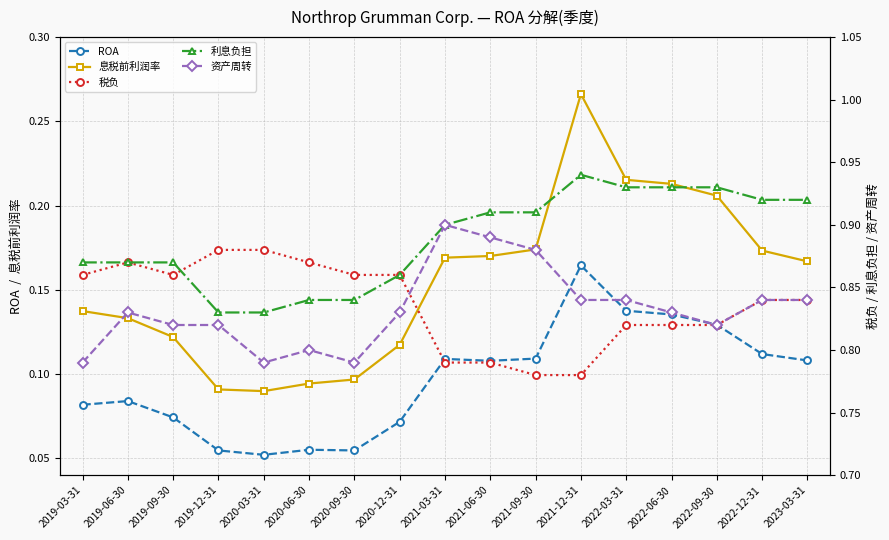

Which category has the lowest value across all series?

2020-03-31